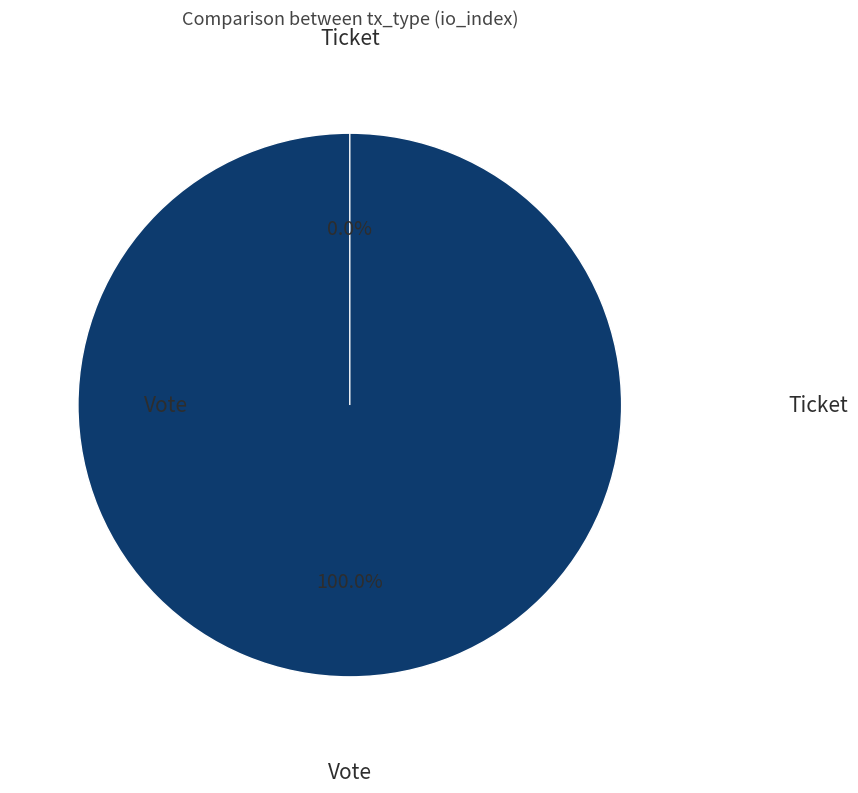

To the nearest percent, what is the combined percentage of Ticket and Vote?

100%